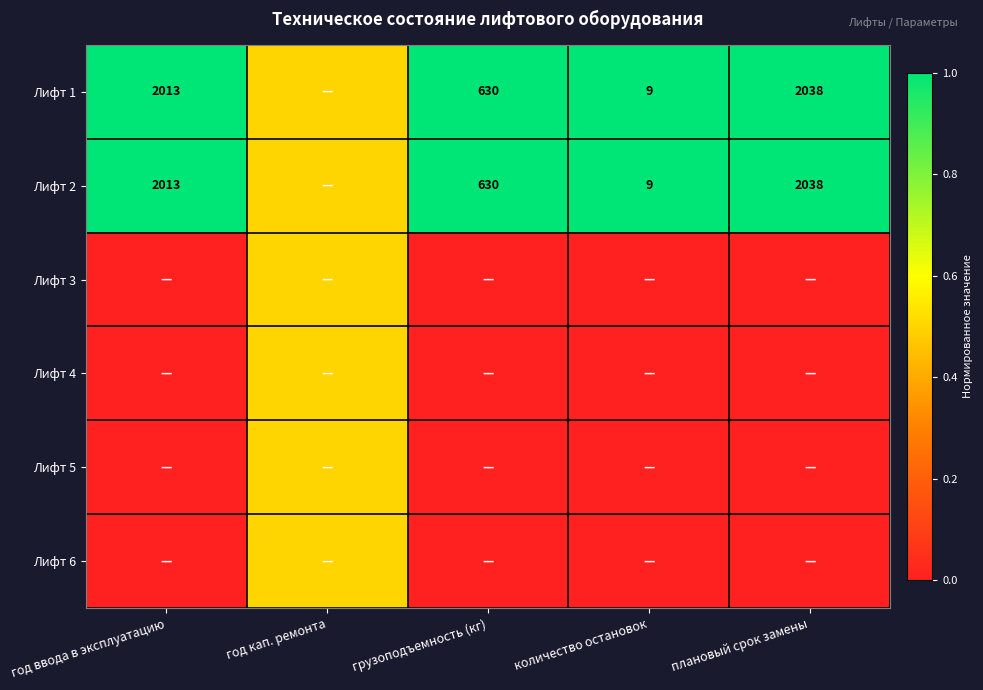

True or false: Лифт 2 has a value of 2013.0 at год ввода в эксплуатацию.

True